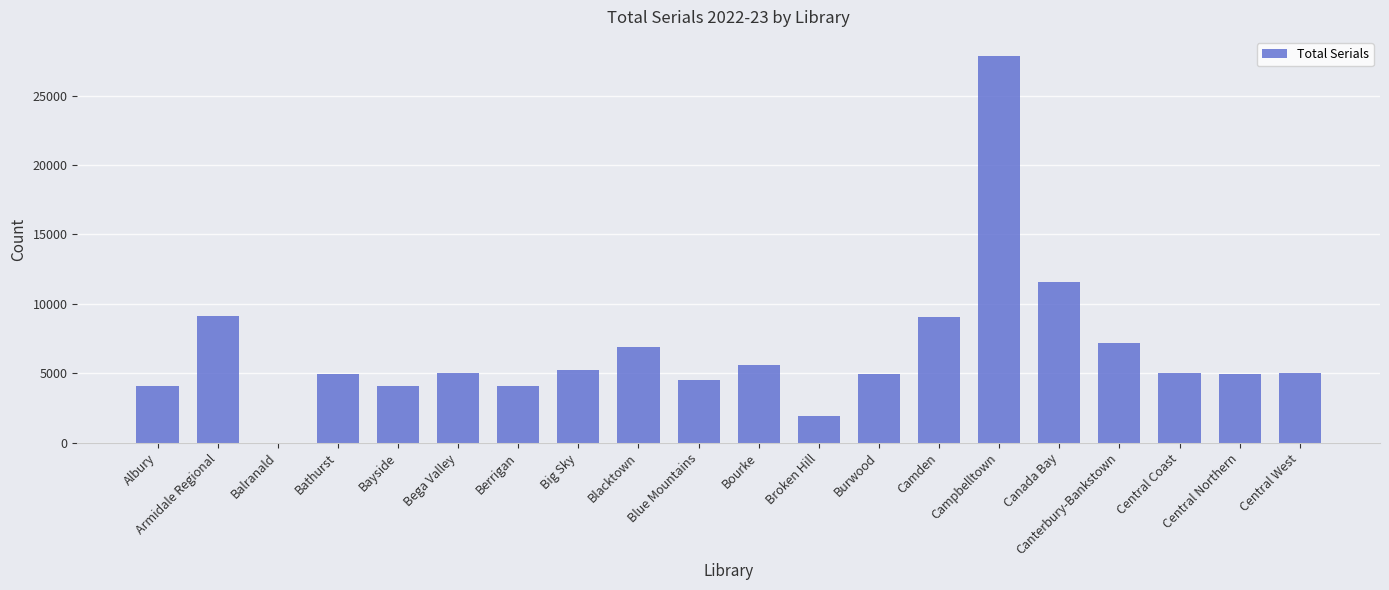

The value at Central Coast is 5032. True or false?

True